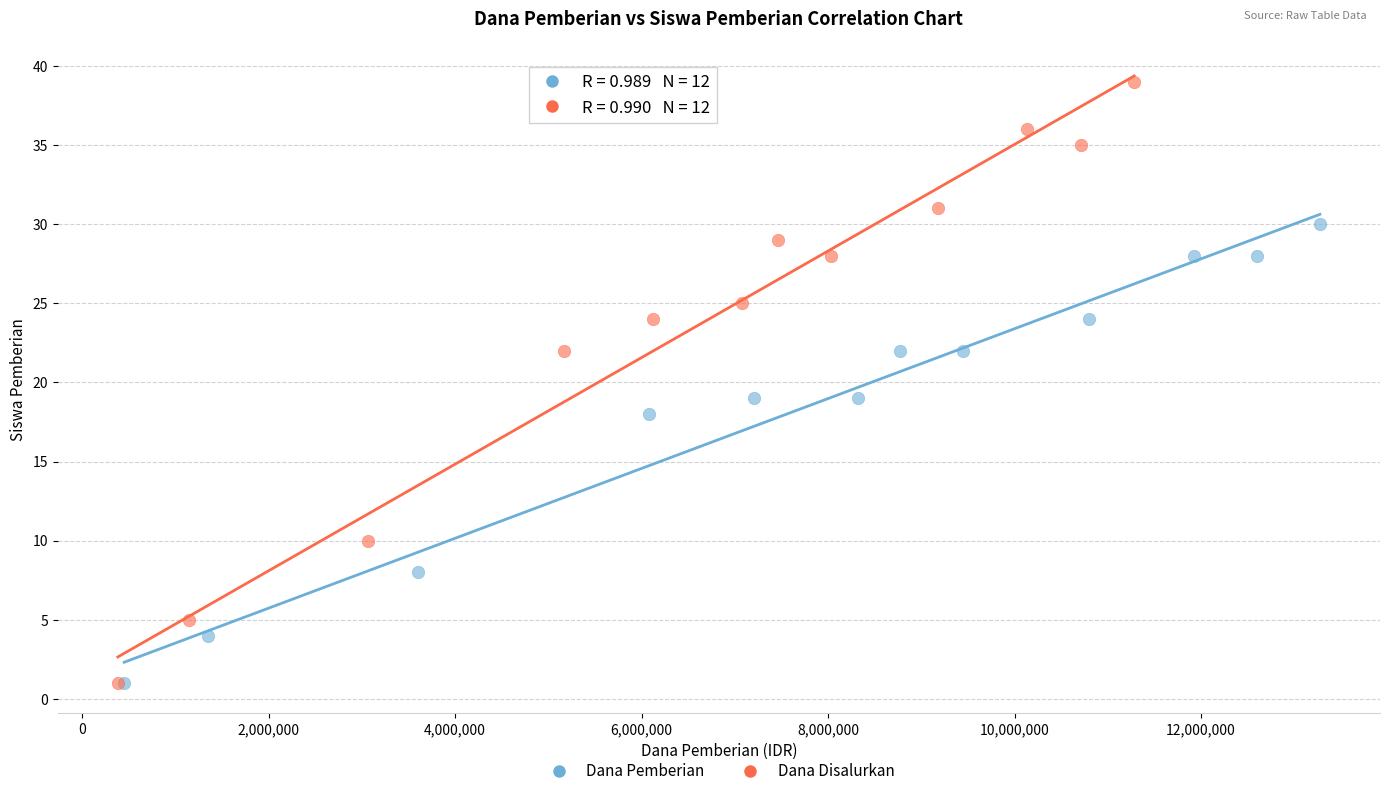

Which series has the largest Y range (max minus min)?

Dana Disalurkan